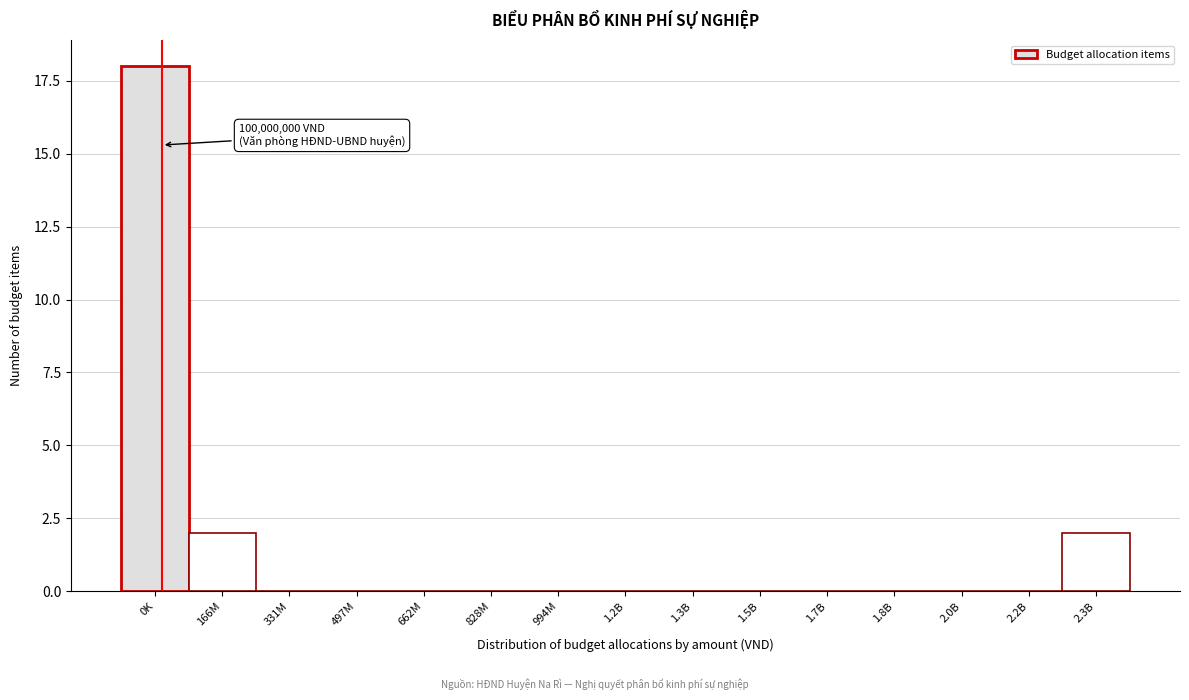

Reading right to left, transcribe all the data shown in this chart.

2.3B=2	2.2B=0	2.0B=0	1.8B=0	1.7B=0	1.5B=0	1.3B=0	1.2B=0	994M=0	828M=0	662M=0	497M=0	331M=0	166M=2	0K=18